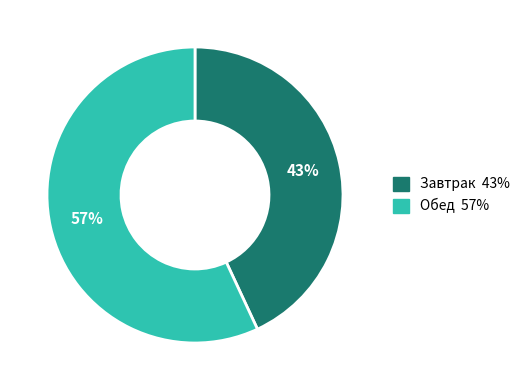

To the nearest percent, what is the average slice percentage?

50%